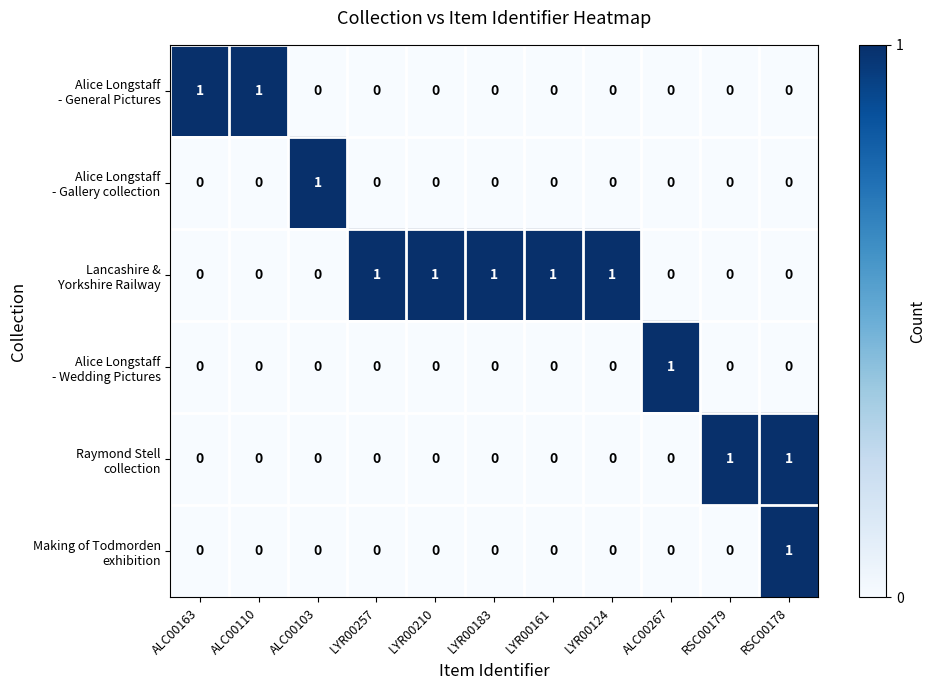

At how many categories does at least one series exceed 0?

11